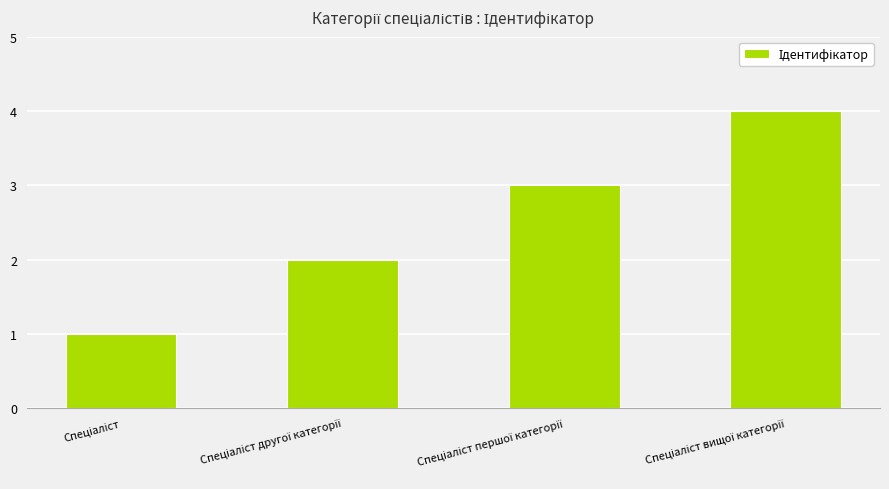

What is the greatest value displayed?

4